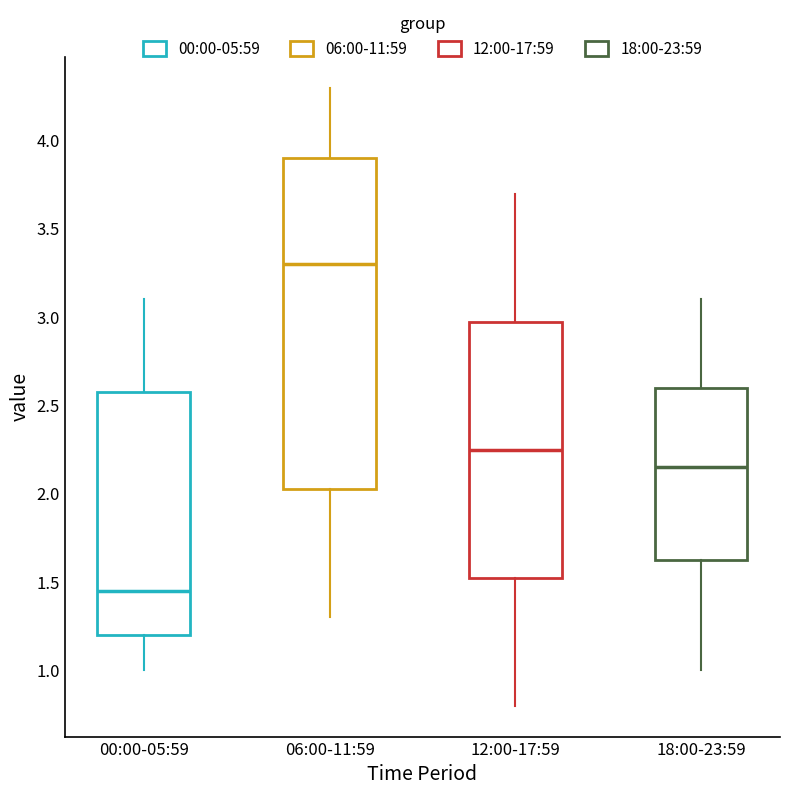

Where does the lower whisker of the box for 00:00-05:59 end on the y-axis? The values are not printed on the chart, so give them approximately, as read against the axis.

1.00